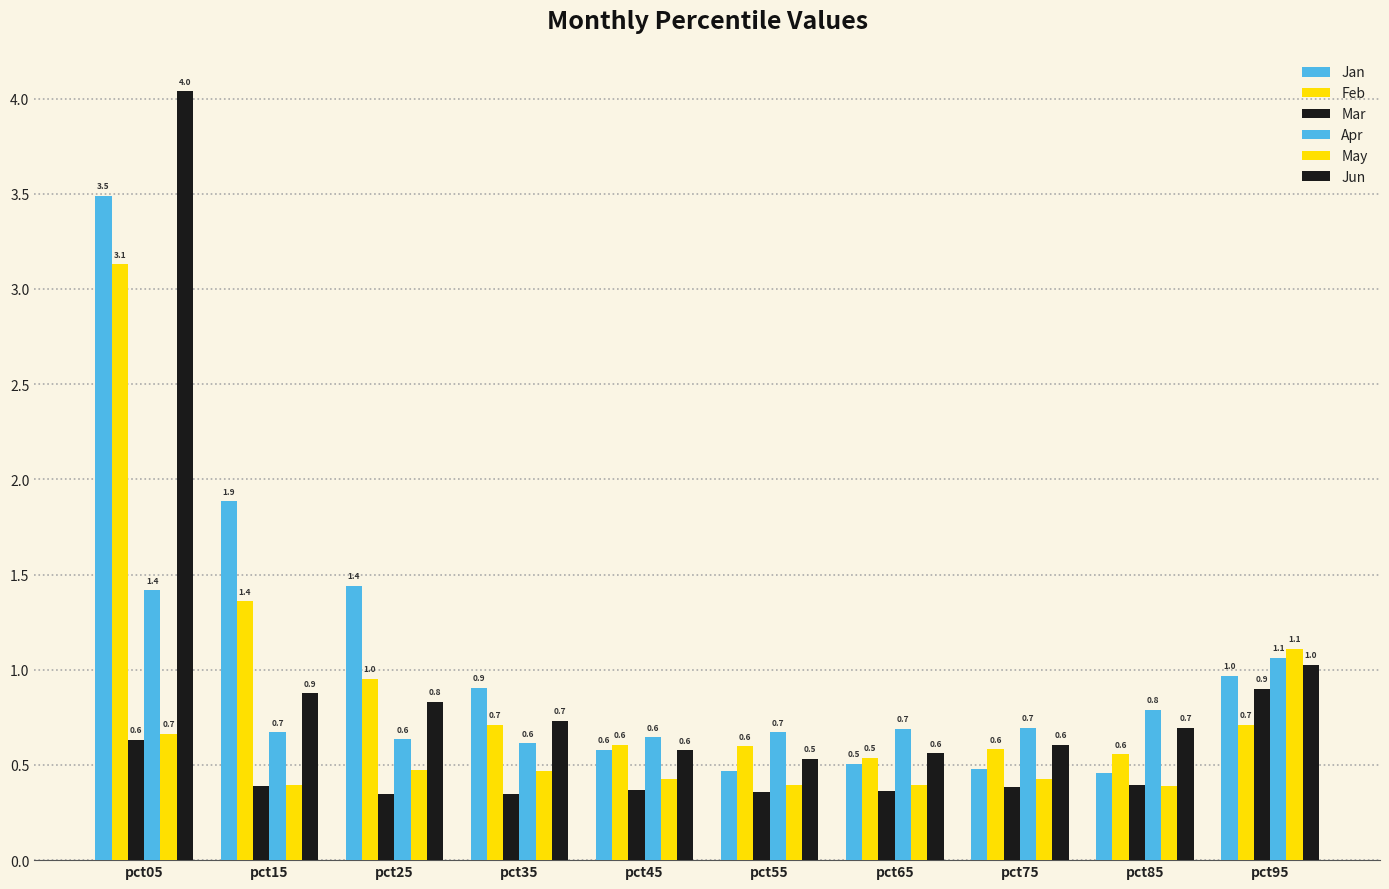

Rank the categories by Jun value from lowest to highest.

pct55, pct65, pct45, pct75, pct85, pct35, pct25, pct15, pct95, pct05